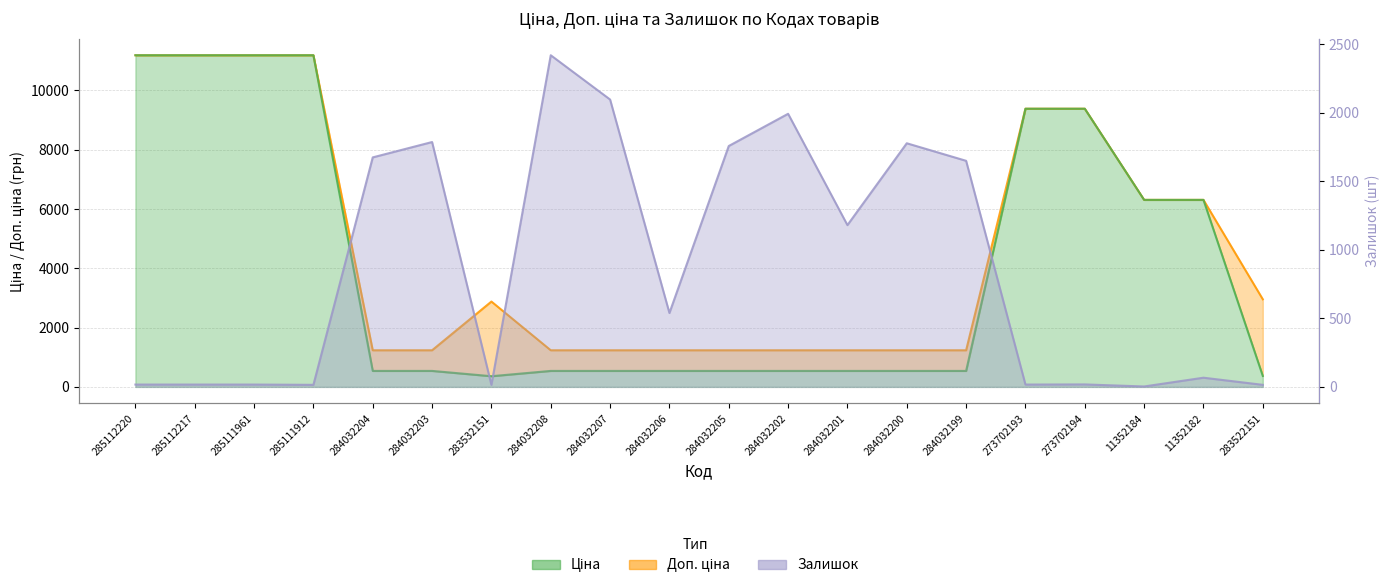

Rank the series by their maximum value, from lowest to highest.

Залишок, Ціна, Доп. ціна